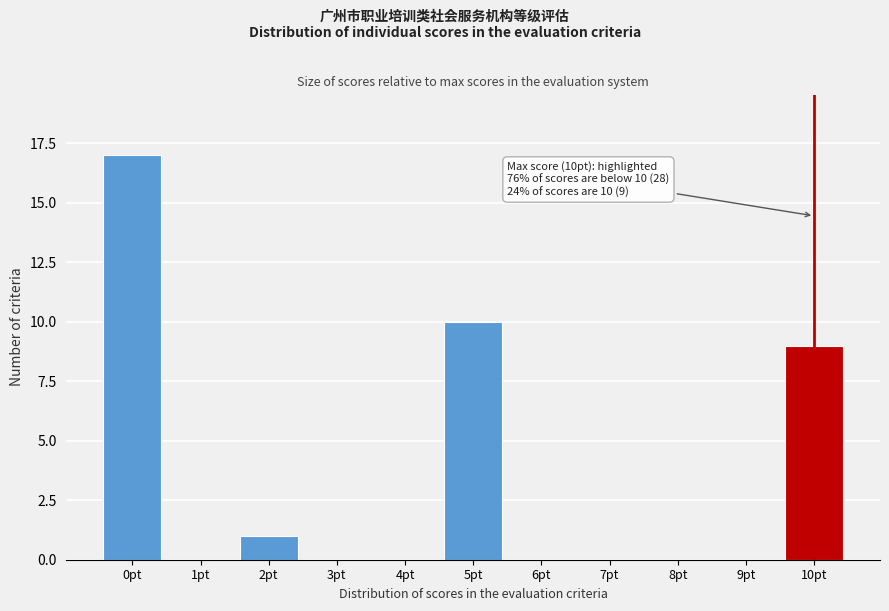

Reading left to right, what are all the values shown in this chart?

0pt=17	1pt=0	2pt=1	3pt=0	4pt=0	5pt=10	6pt=0	7pt=0	8pt=0	9pt=0	10pt=9